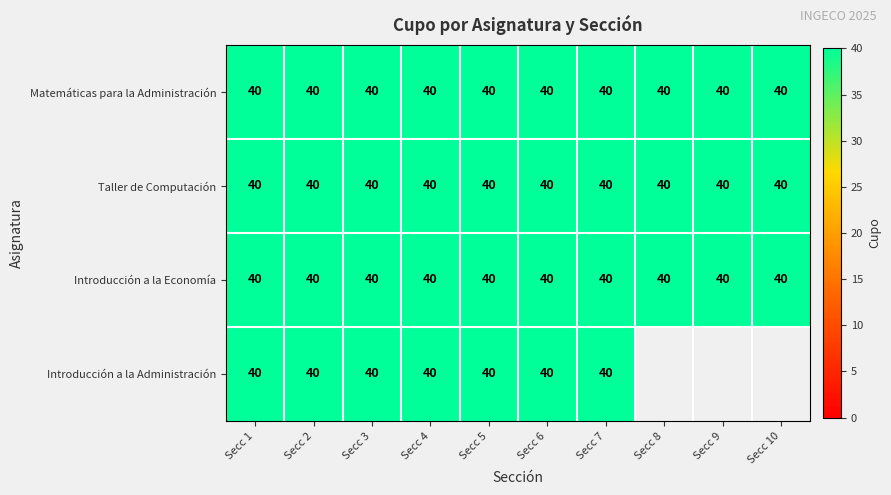

List the labels in order of Introducción a la Administración value, largest first.

Secc 1, Secc 2, Secc 3, Secc 4, Secc 5, Secc 6, Secc 7, Secc 8, Secc 9, Secc 10